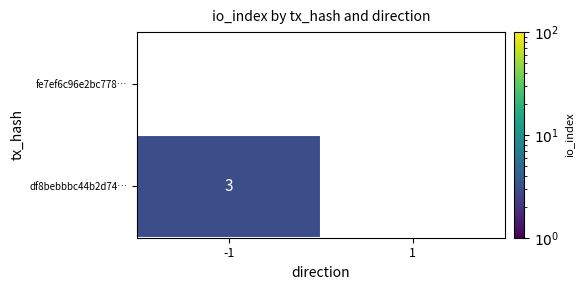

Is it true that df8bebbbc44b2d74… equals 4 at -1?

False